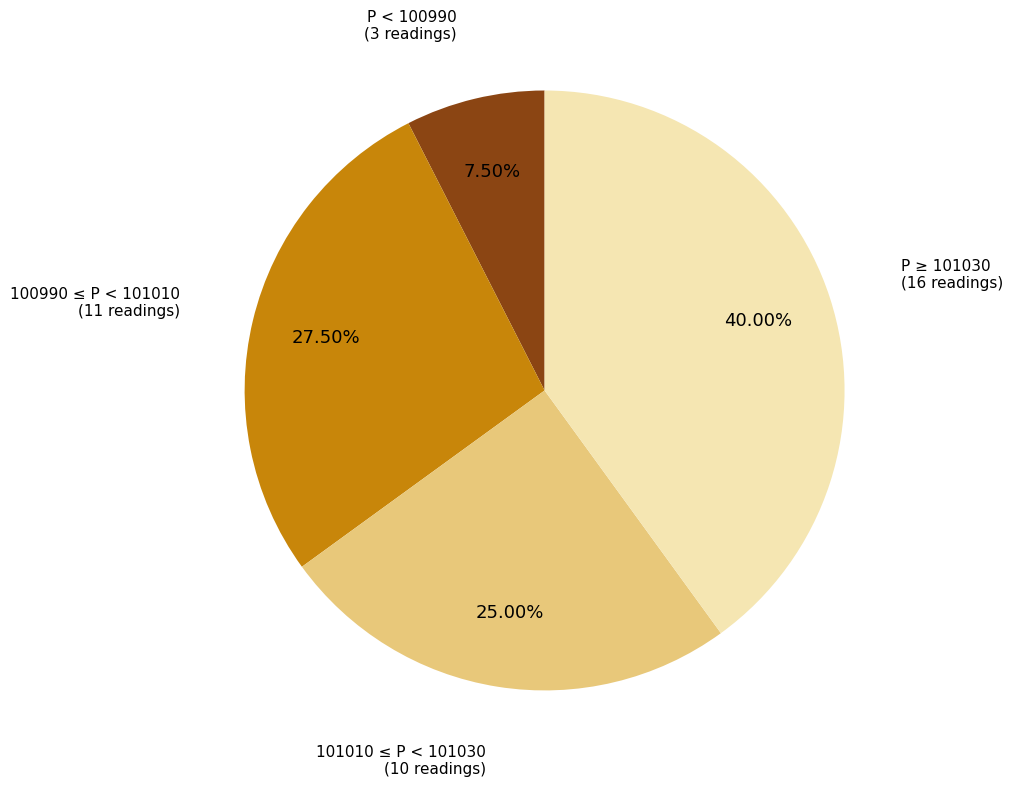

Is there any slice that represents more than half of the pie?

No